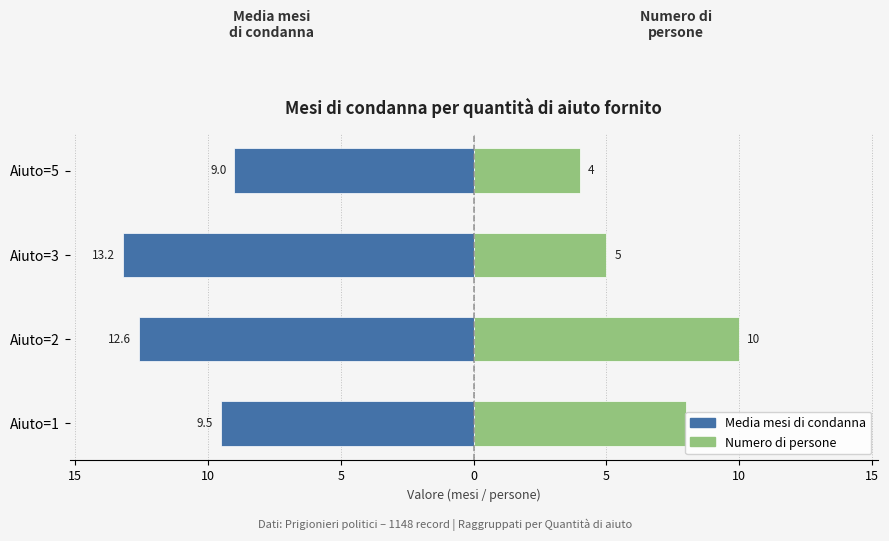

How many data points does each series have?

4